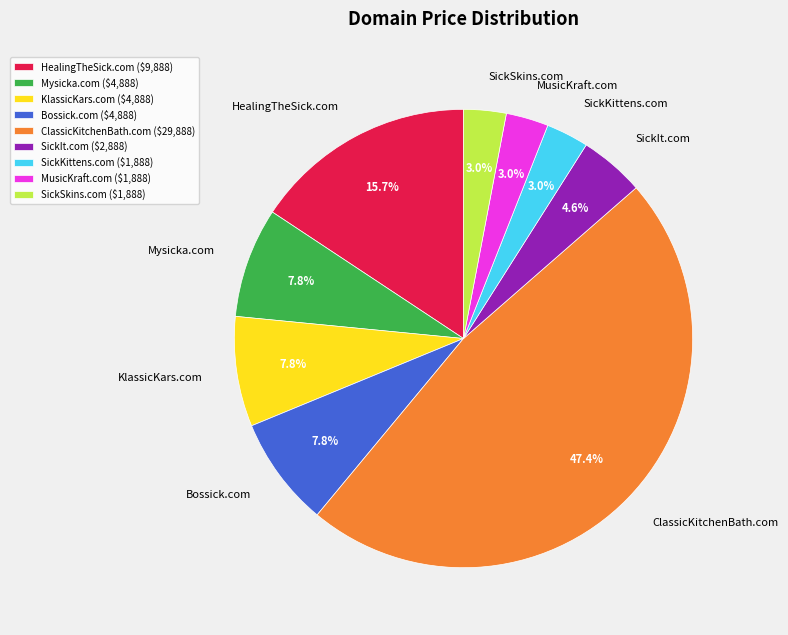

Is it true that ClassicKitchenBath.com is 47% of the pie?

True